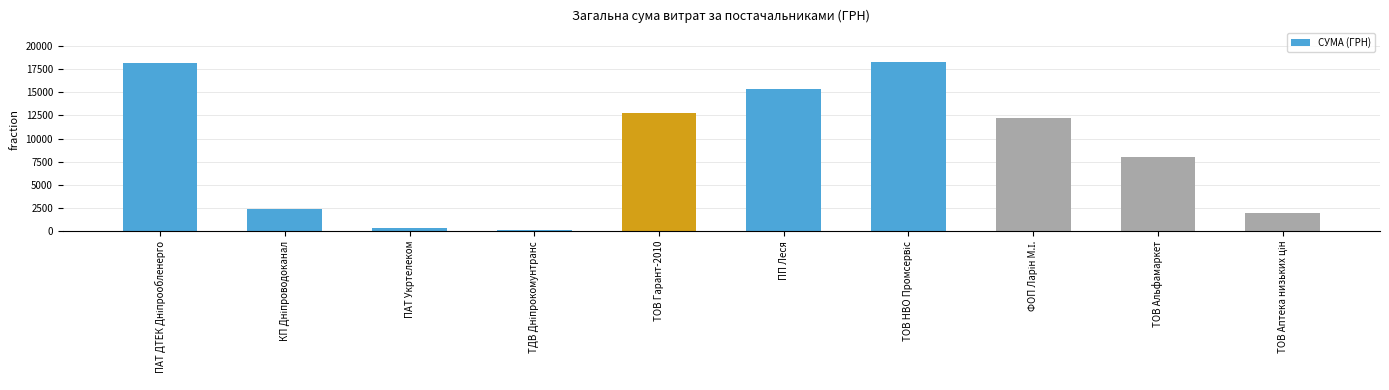

What is the difference between the maximum and minimum values?

18110.3